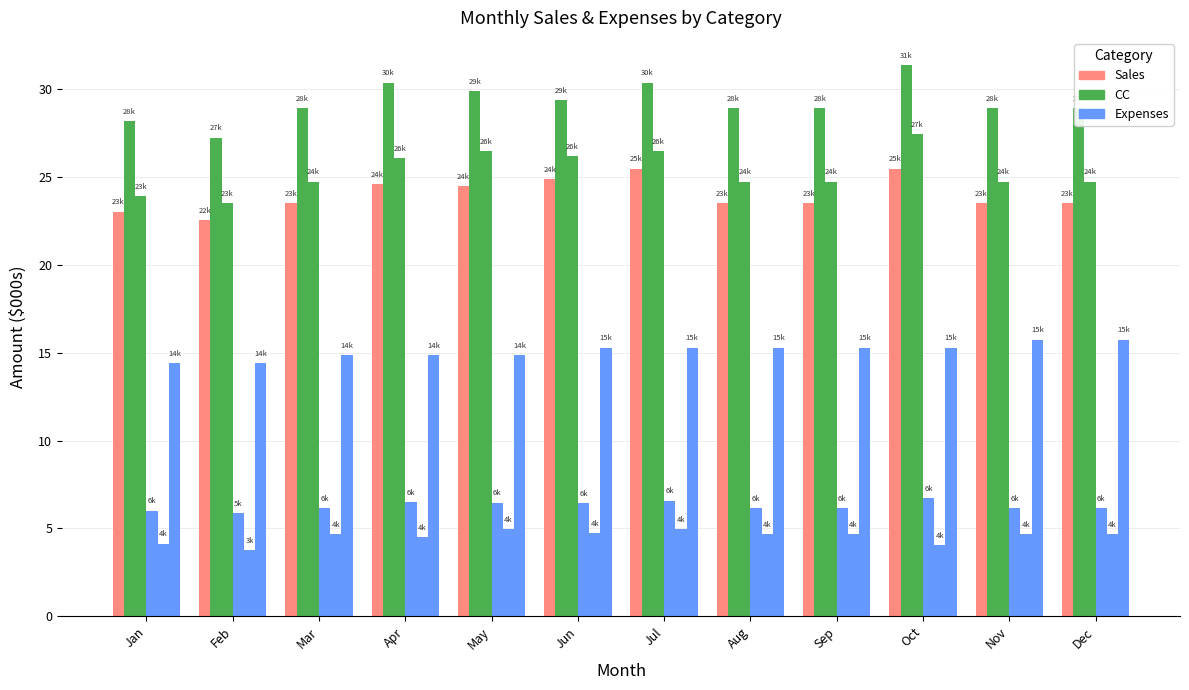

How many series are shown in this chart?

6